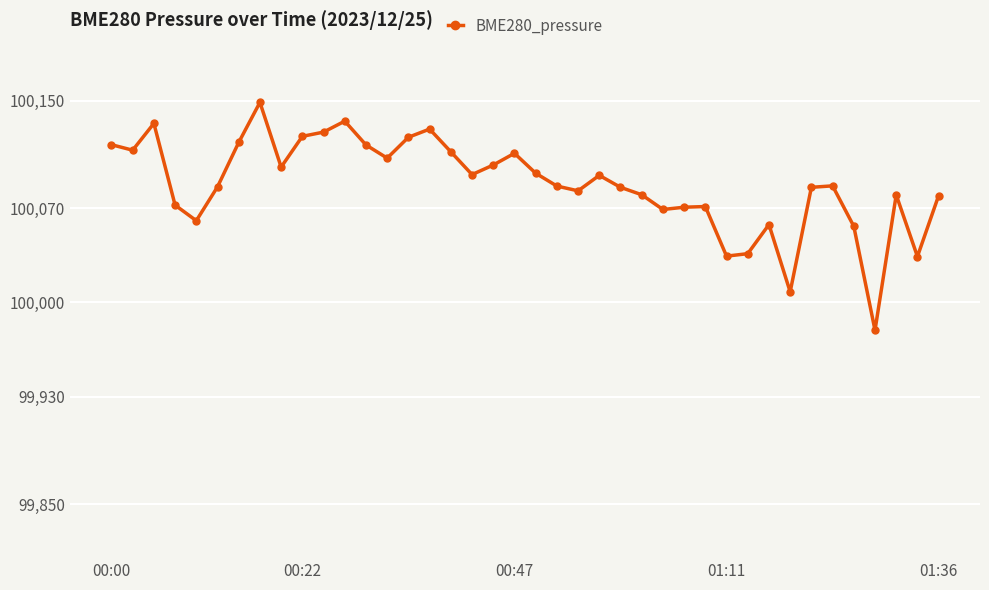

How many data points are less than 100086?

18